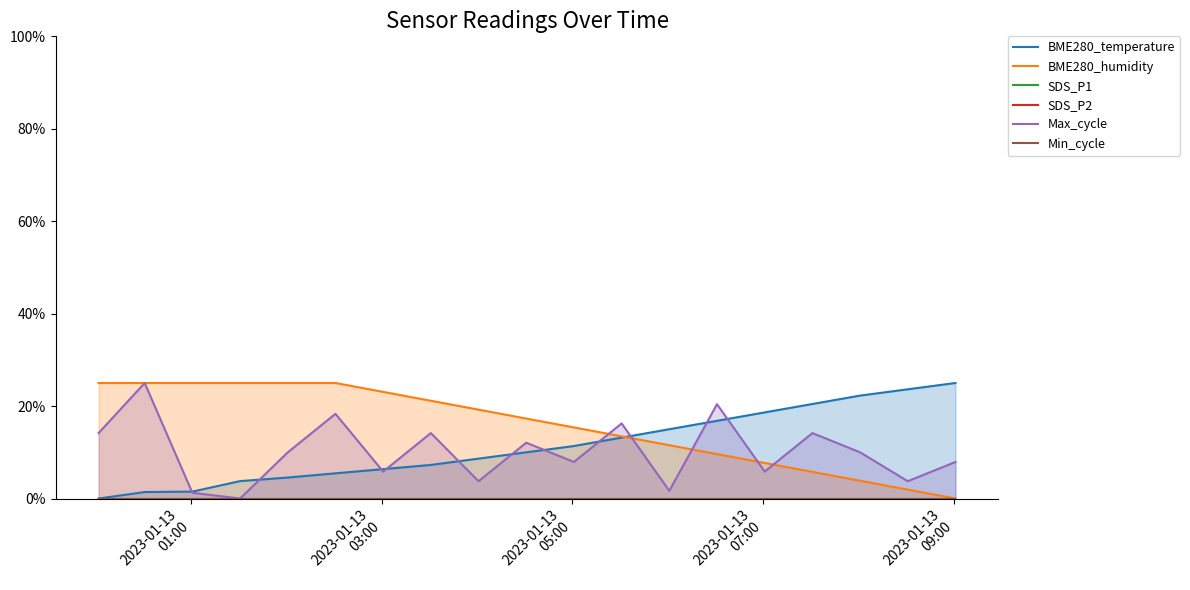

Reading left to right, extract all data points from this chart.

BME280_temperature: 0.0	1.4	1.5	3.8	4.5	5.5	6.4	7.3	8.6	10.0	11.4	13.2	15.0	16.8	18.6	20.5	22.3	23.6	25.0
BME280_humidity: 25.0	25.0	25.0	25.0	25.0	25.0	23.1	21.2	19.2	17.3	15.4	13.5	11.5	9.6	7.7	5.8	3.8	1.9	0.0
SDS_P1: 0.0	0.0	0.0	0.0	0.0	0.0	0.0	0.0	0.0	0.0	0.0	0.0	0.0	0.0	0.0	0.0	0.0	0.0	0.0
SDS_P2: 0.0	0.0	0.0	0.0	0.0	0.0	0.0	0.0	0.0	0.0	0.0	0.0	0.0	0.0	0.0	0.0	0.0	0.0	0.0
Max_cycle: 14.2	25.0	1.2	0.0	10.0	18.3	5.8	14.2	3.8	12.1	7.9	16.2	1.7	20.4	5.8	14.2	10.0	3.8	7.9
Min_cycle: 0.0	0.0	0.0	0.0	0.0	0.0	0.0	0.0	0.0	0.0	0.0	0.0	0.0	0.0	0.0	0.0	0.0	0.0	0.0